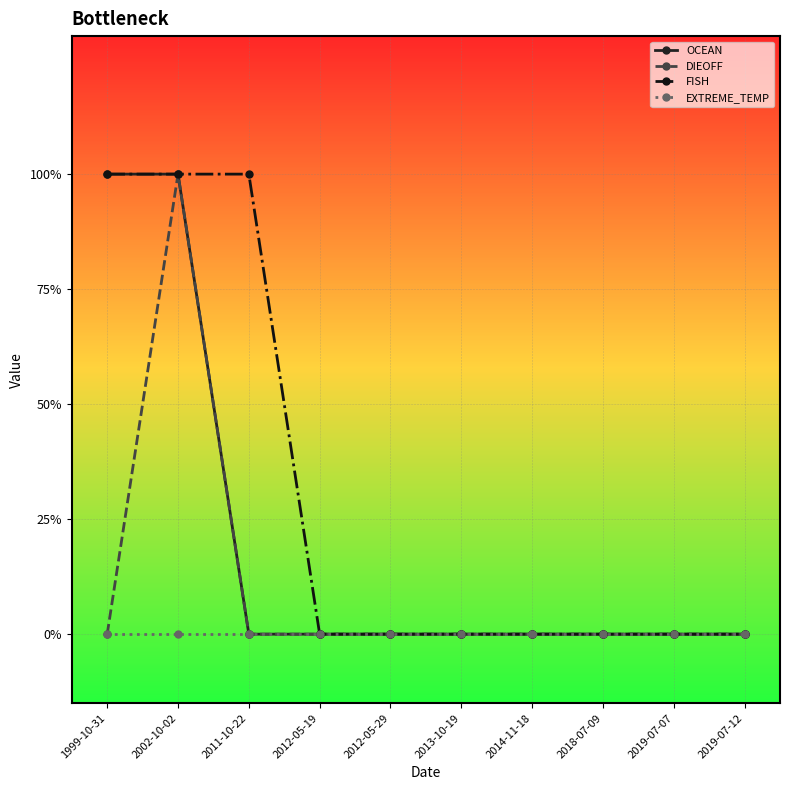

What is the label of the 7th point from the right?

2012-05-19